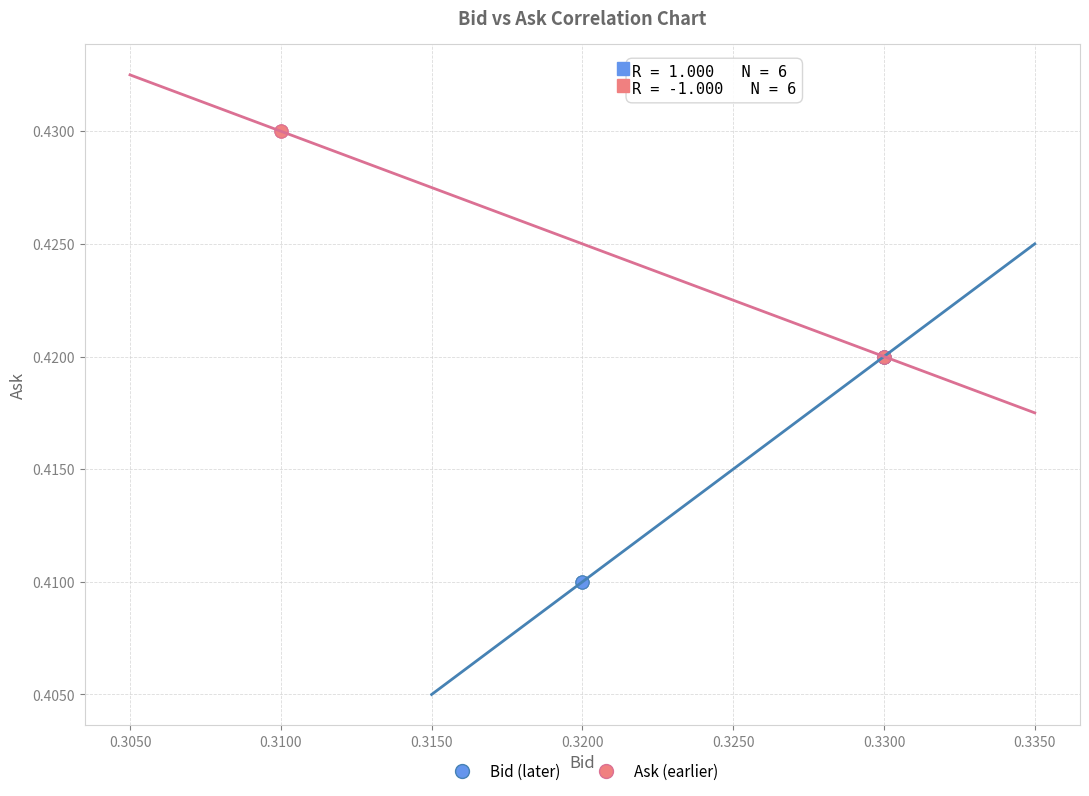

Which series reaches the maximum Y coordinate?

Ask (earlier)